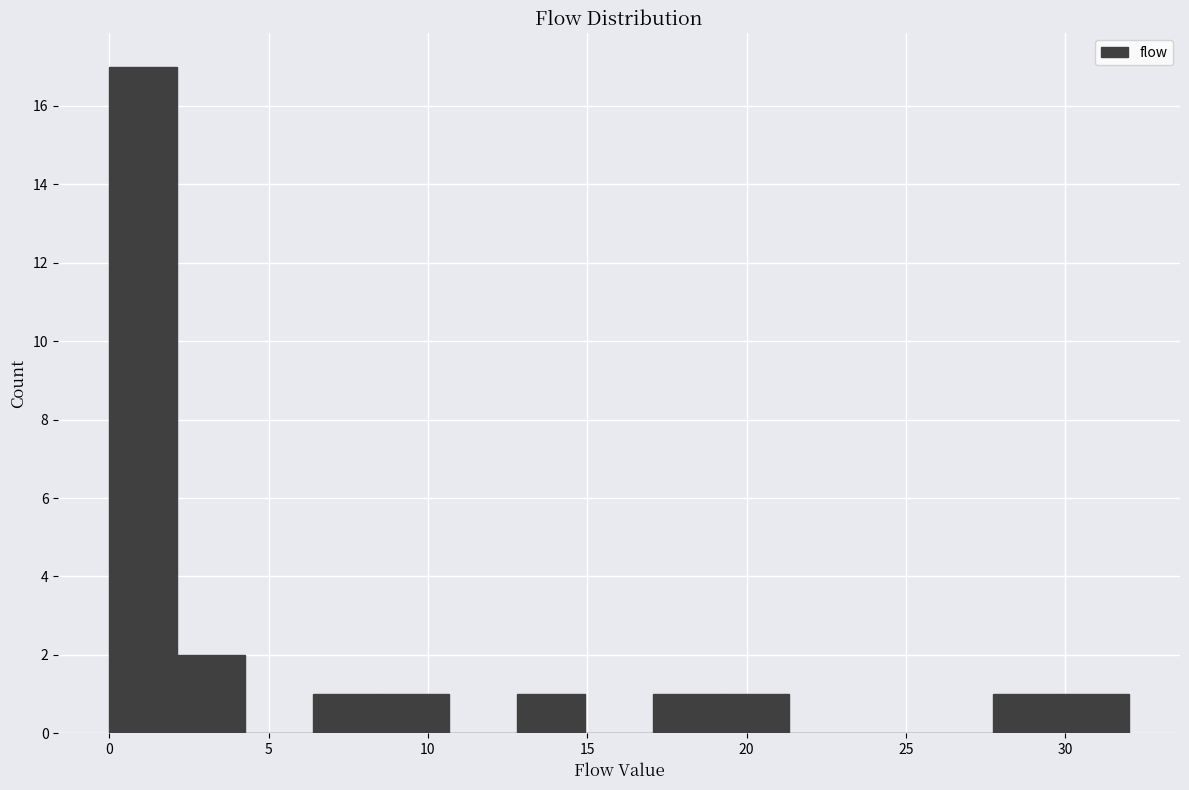

Reading left to right, transcribe this chart: for each bar, give the range it covers on the x-axis and its height. Neither the bar edges nor the heights are printed on the chart, so give them approximately, as read against the axes.

0.0 to 2.0: 17
2.0 to 4.5: 2
4.5 to 6.5: 0
6.5 to 8.5: 1
8.5 to 10.5: 1
10.5 to 13.0: 0
13.0 to 15.0: 1
15.0 to 17.0: 0
17.0 to 19.0: 1
19.0 to 21.5: 1
21.5 to 23.5: 0
23.5 to 25.5: 0
25.5 to 27.5: 0
27.5 to 30.0: 1
30.0 to 32.0: 1